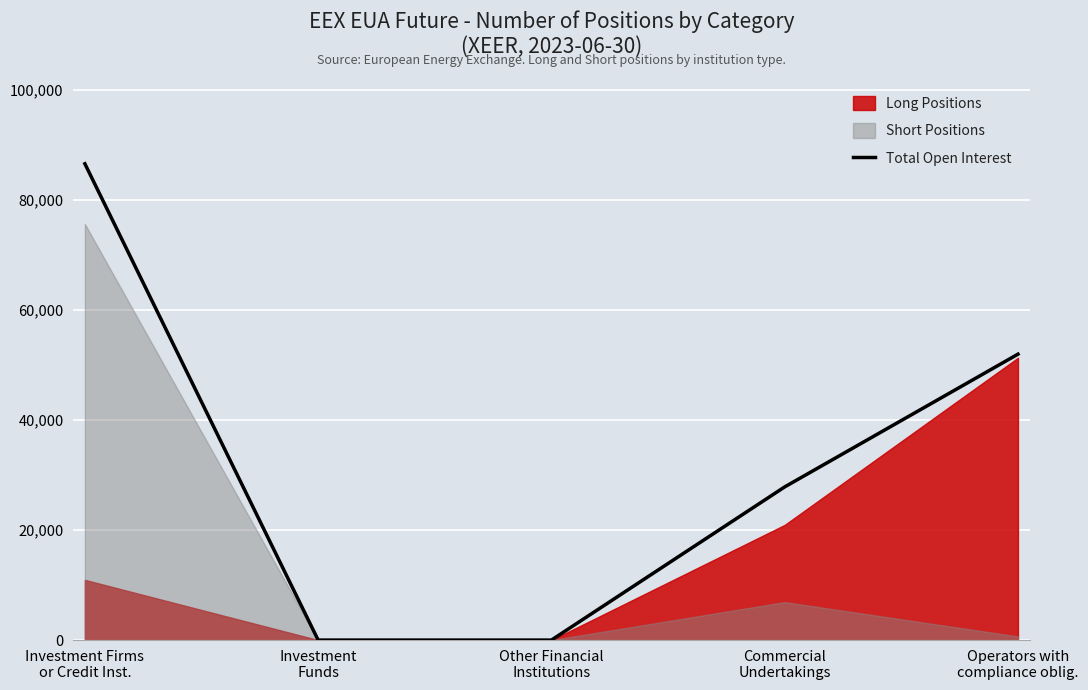

Rank the categories by value from highest to lowest.

Investment Firms
or Credit Inst., Operators with
compliance oblig., Commercial
Undertakings, Investment
Funds, Other Financial
Institutions